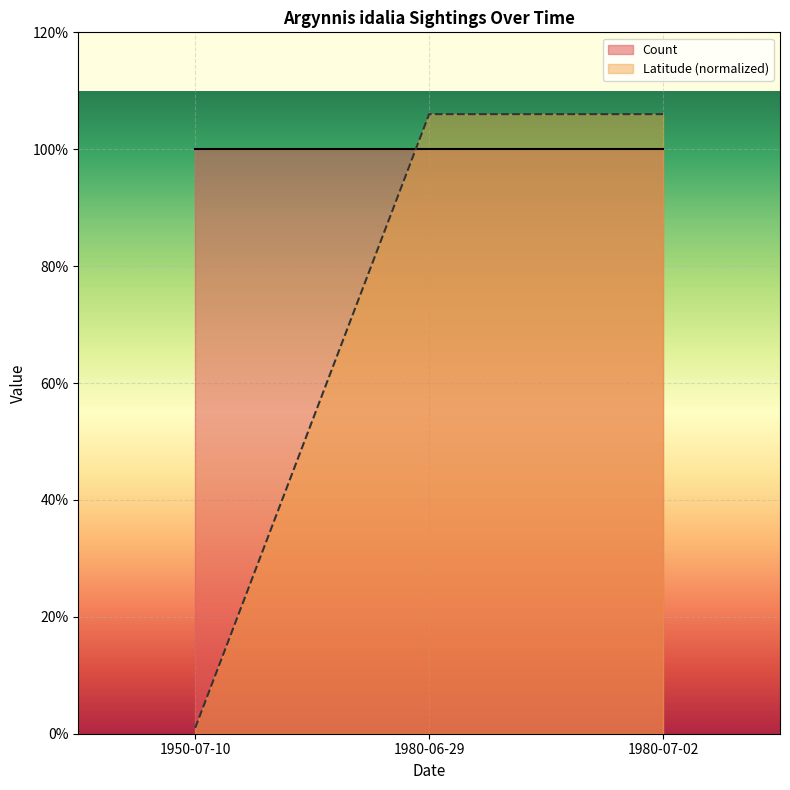

What is the greatest value displayed?

1.1